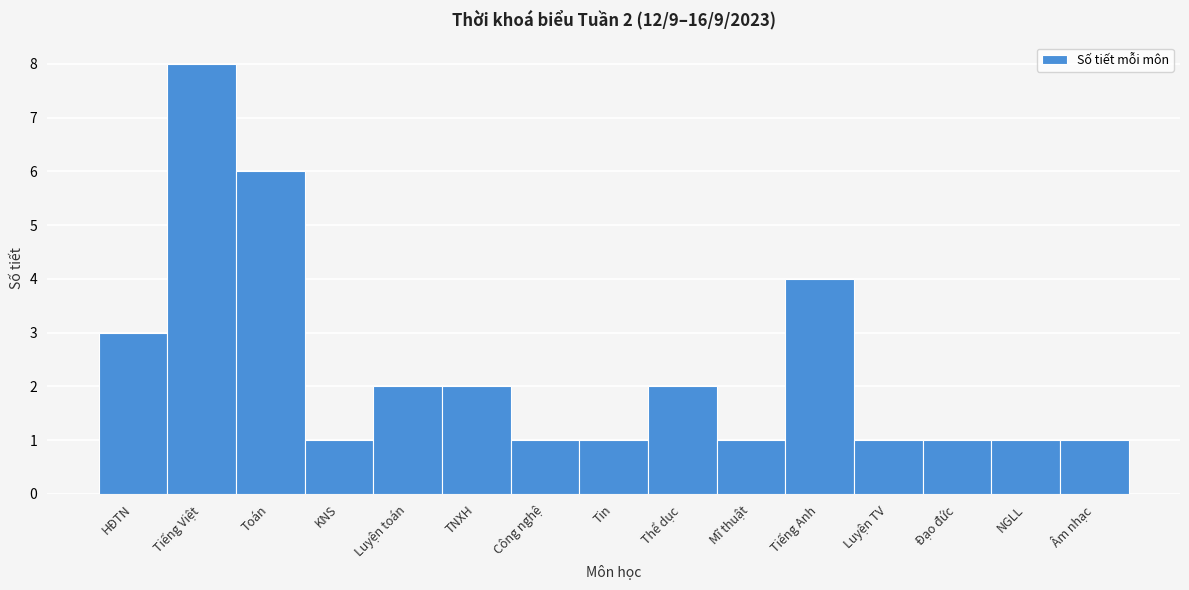

Reading left to right, list all the values displayed in this chart.

3	8	6	1	2	2	1	1	2	1	4	1	1	1	1